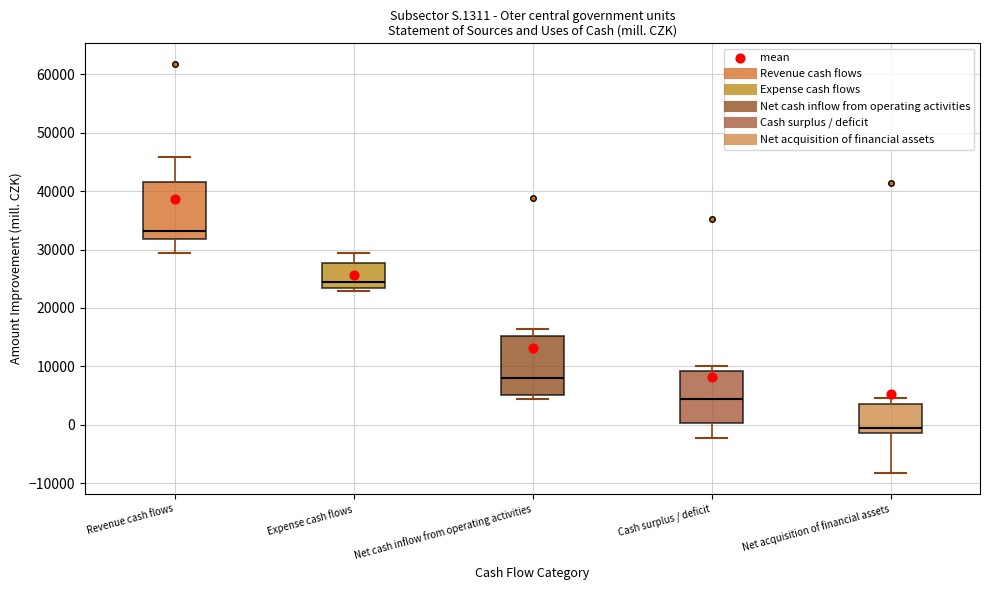

Reading left to right, read every box against the y-axis: the position of its median line, the range the box covers, and the ends of its whiskers. The values are not printed on the chart, so give them approximately, as read against the axis.

Revenue cash flows: median 33000, box 32000 to 42000, whiskers 29000 to 46000
Expense cash flows: median 24000, box 23000 to 28000, whiskers 23000 (just below the box's lower edge) to 29000
Net cash inflow from operating activities: median 8000, box 5000 to 15000, whiskers 4000 to 16000
Cash surplus / deficit: median 4000, box 0 to 9000, whiskers -2000 to 10000
Net acquisition of financial assets: median -1000 (just above the box's lower edge), box -1000 to 4000, whiskers -8000 to 5000